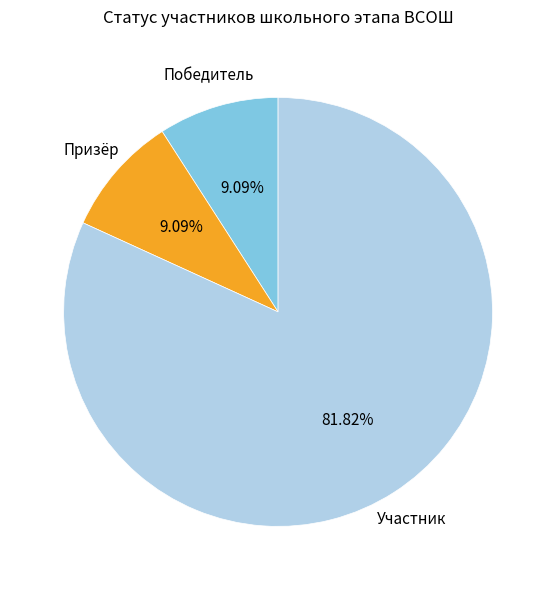

How many slices are in this pie chart?

3